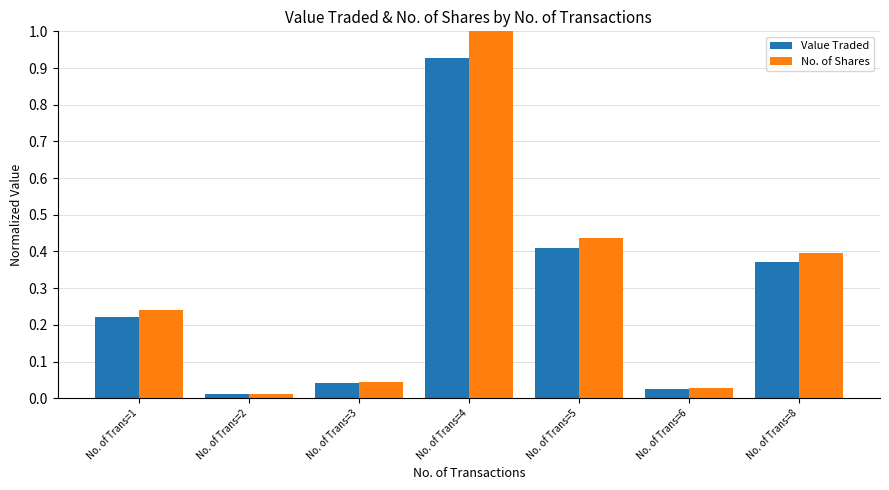

List the series in order of their overall mean, lowest first.

Value Traded, No. of Shares